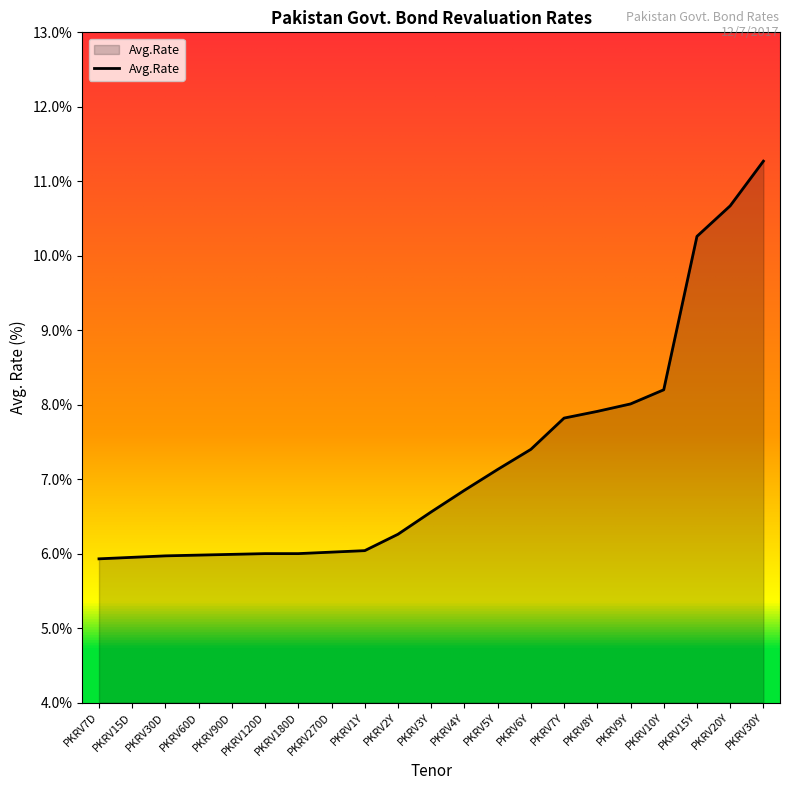

What value does the data have at PKRV20Y?

10.7